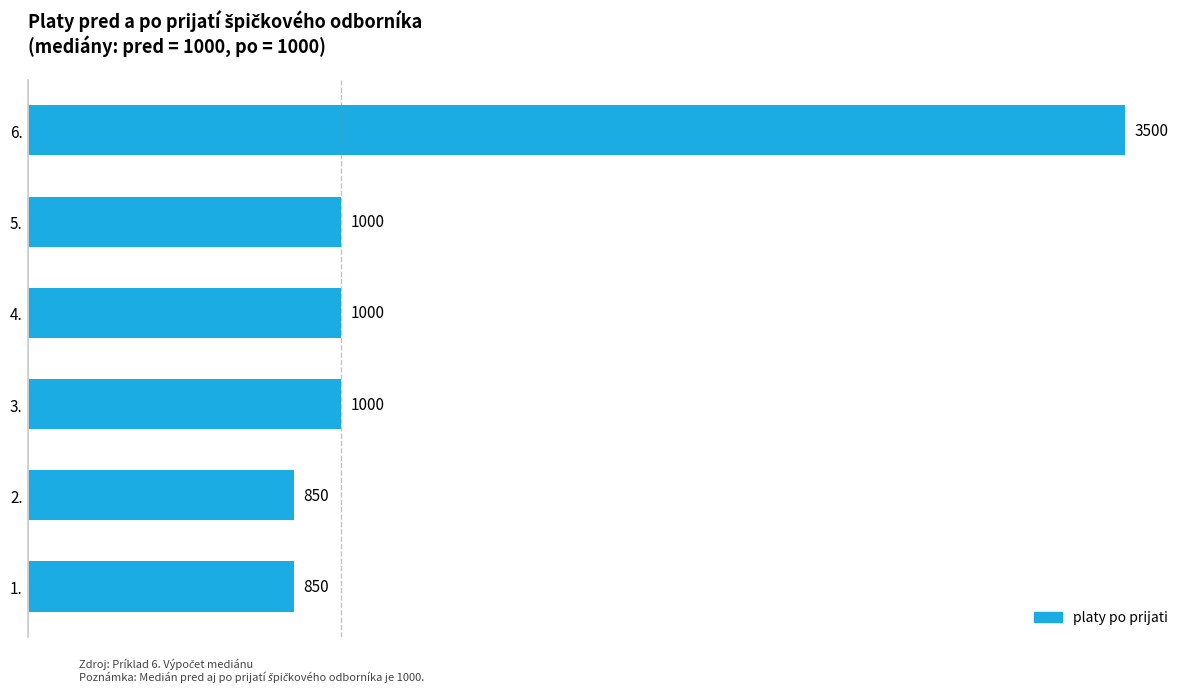

Count the number of categories in the chart.

6